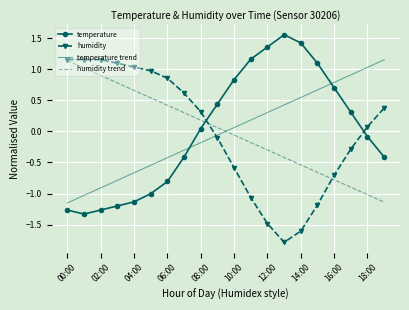

How many times do temperature trend and humidity cross each other?

1